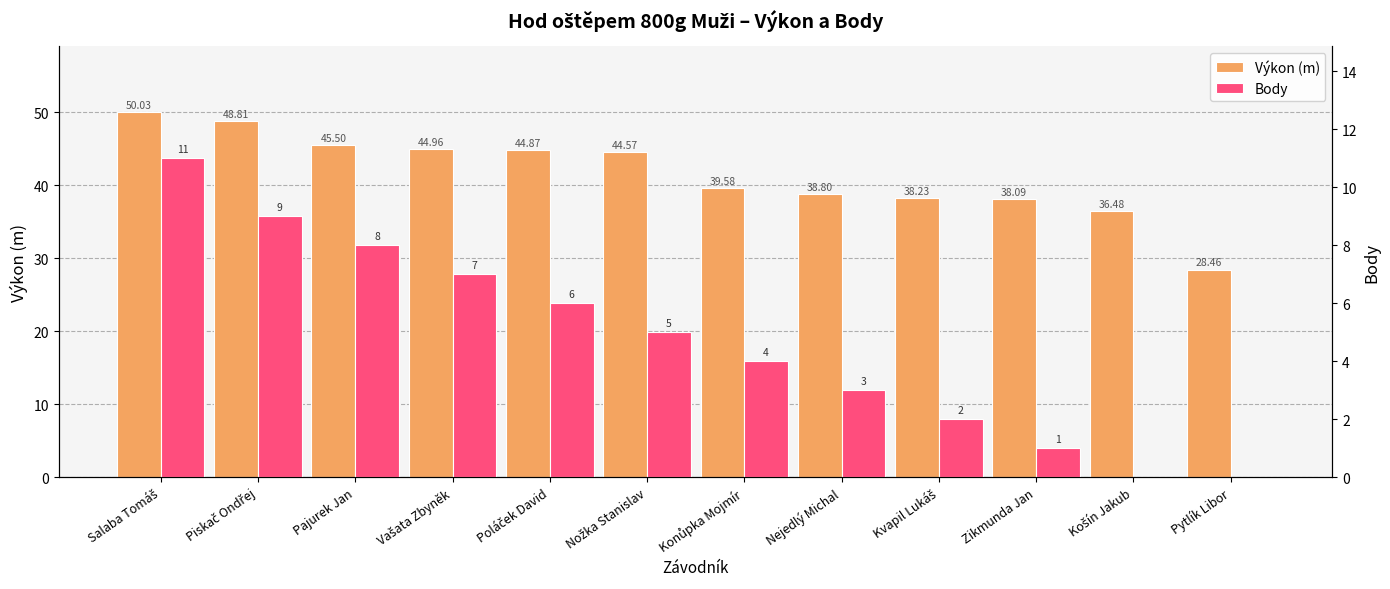

What is the label of the 7th bar from the left?

Konůpka Mojmír